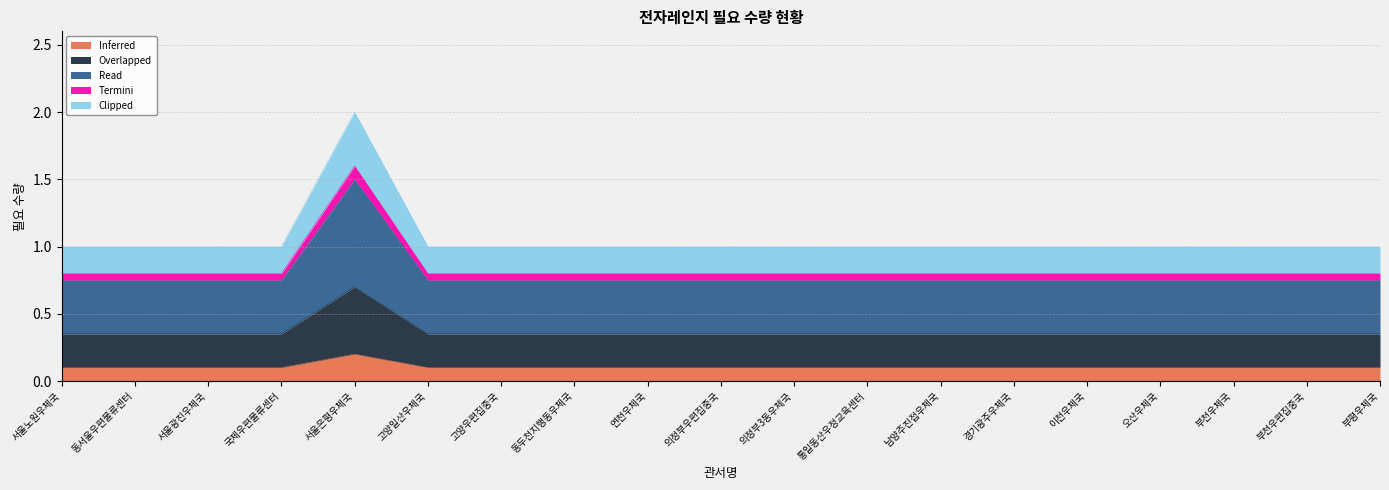

True or false: Inferred has a value of 0.0 at 부천우체국.

False